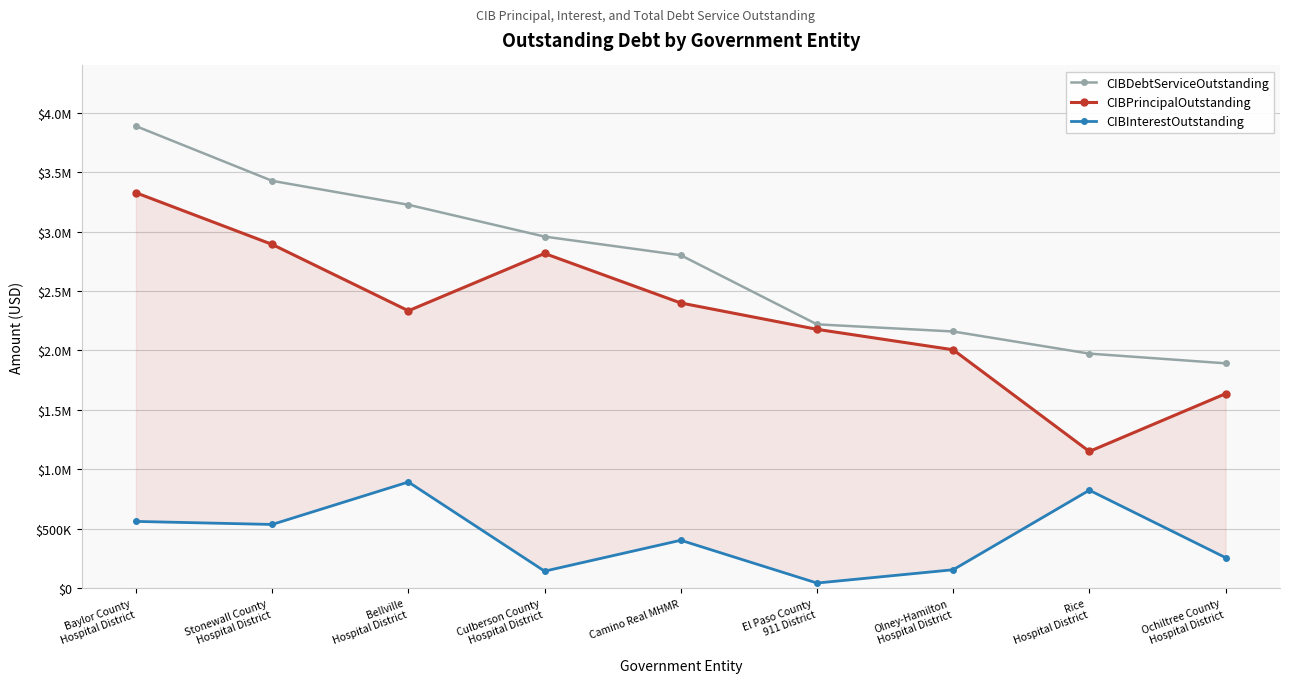

Reading right to left, transcribe all the data shown in this chart.

CIBDebtServiceOutstanding: 1892007.0	1973650.2	2159984.2	2220232.6	2802204.4	2959096.0	3226981.3	3428307.5	3888818.6
CIBPrincipalOutstanding: 1636000.0	1150000.0	2006000.0	2178261.1	2400000.0	2817000.0	2334287.9	2893000.0	3328000.0
CIBInterestOutstanding: 256007.0	823650.2	153984.2	41971.5	402204.4	142096.0	892693.5	535307.5	560818.6